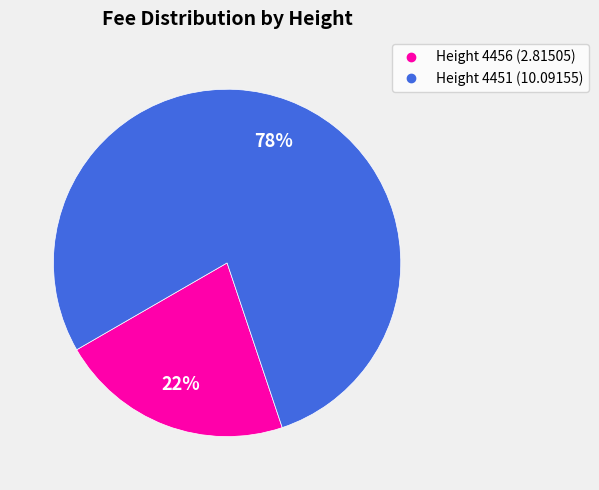

To the nearest percent, what is the average slice percentage?

50%